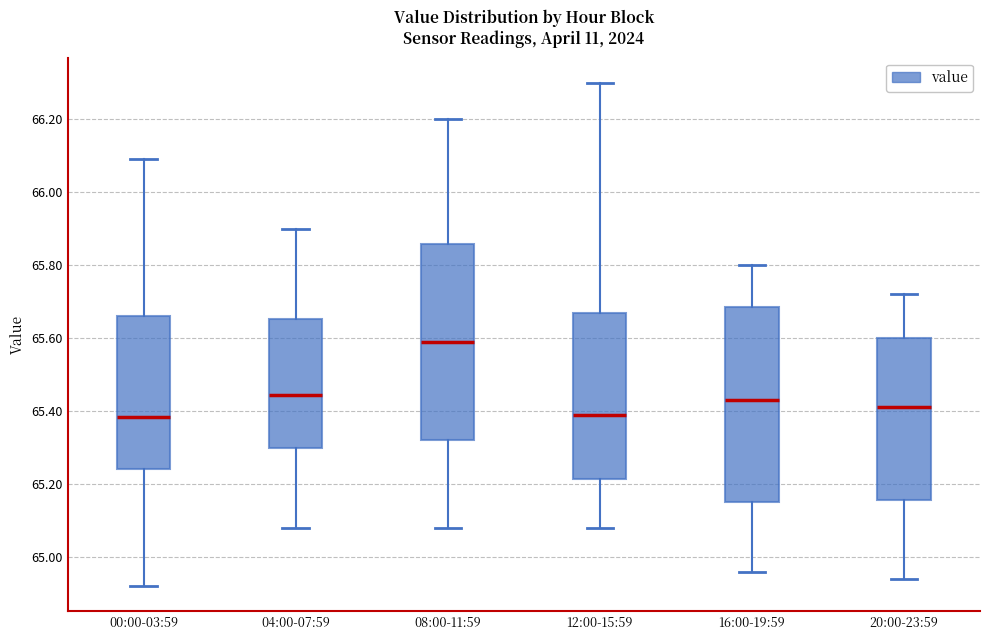

Where does the lower whisker of the box for 00:00-03:59 end on the y-axis? The values are not printed on the chart, so give them approximately, as read against the axis.

64.92